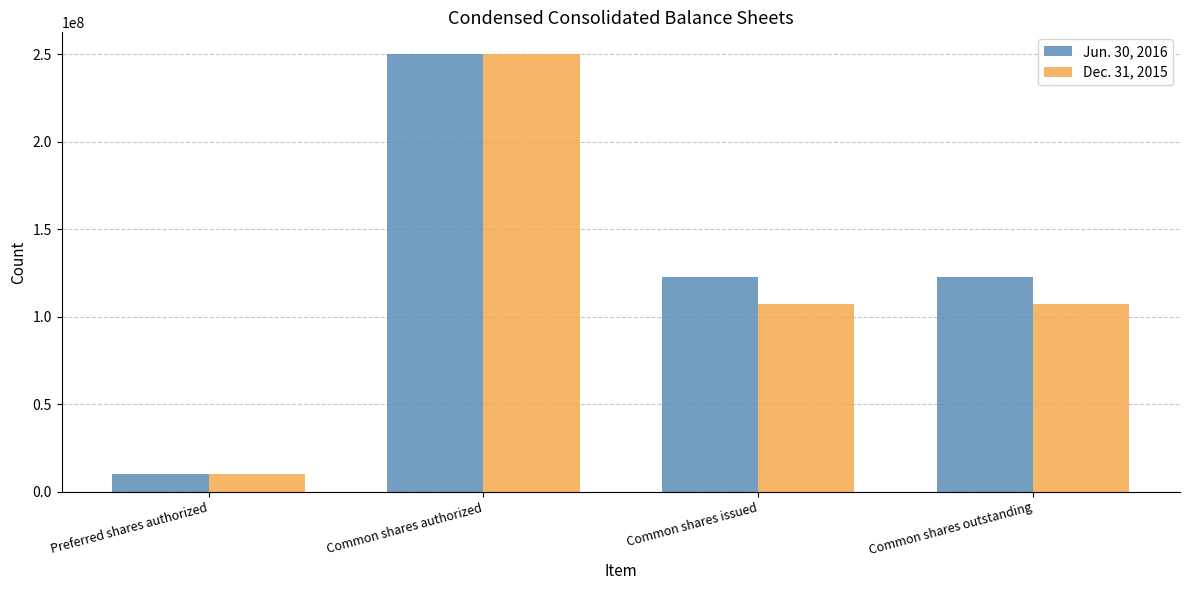

List the series in order of their overall mean, lowest first.

Dec. 31, 2015, Jun. 30, 2016